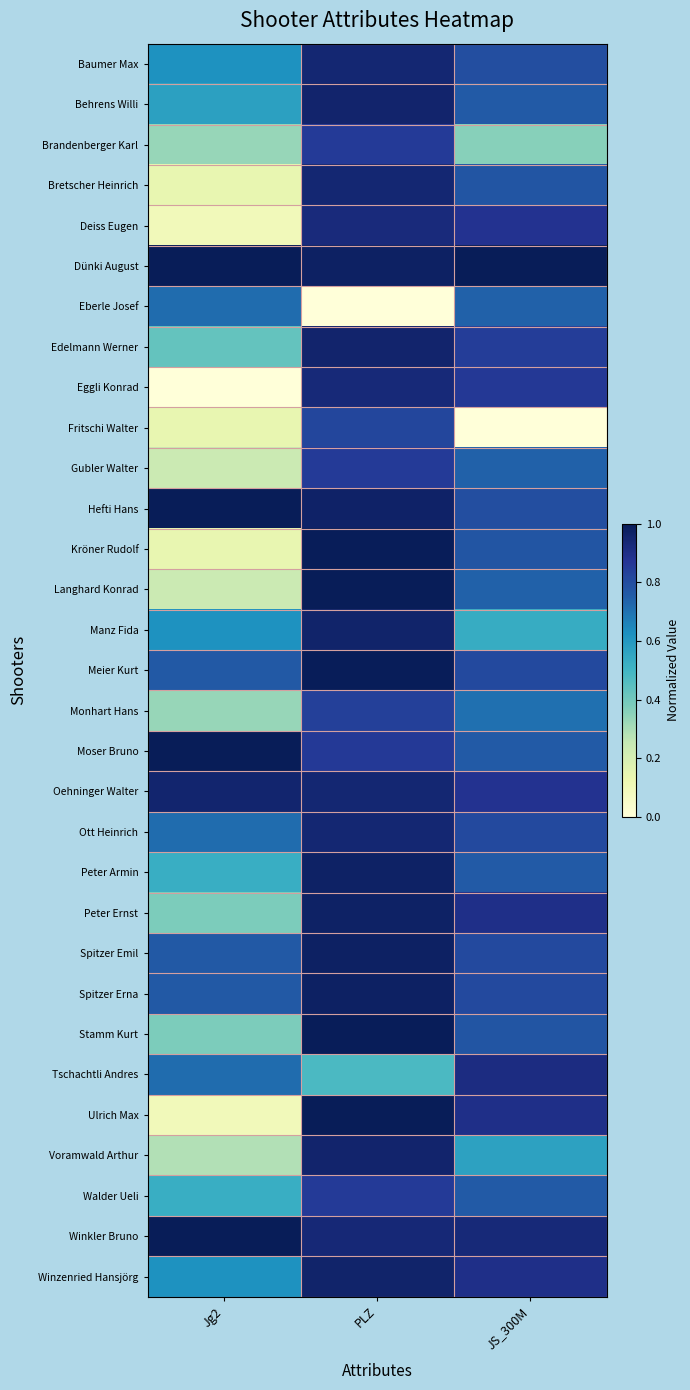

Rank the series at PLZ from highest to lowest value.

Langhard Konrad, Ulrich Max, Kröner Rudolf, Meier Kurt, Stamm Kurt, Dünki August, Spitzer Emil, Spitzer Erna, Peter Armin, Peter Ernst, Hefti Hans, Manz Fida, Winzenried Hansjörg, Behrens Willi, Edelmann Werner, Voramwald Arthur, Baumer Max, Bretscher Heinrich, Oehninger Walter, Ott Heinrich, Winkler Bruno, Eggli Konrad, Deiss Eugen, Moser Bruno, Brandenberger Karl, Gubler Walter, Walder Ueli, Monhart Hans, Fritschi Walter, Tschachtli Andres, Eberle Josef